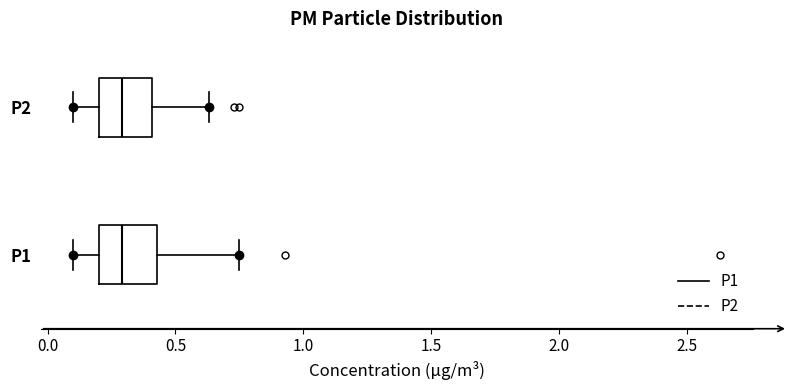

Reading bottom to top, transcribe this box plot: for each box, give where its median line is, the range the box spans, and where its two whiskers end, as read against the x-axis. The values are not printed on the chart, so give them approximately, as read against the axis.

P1: median 0.30, box 0.20 to 0.45, whiskers 0.10 to 0.75
P2: median 0.30, box 0.20 to 0.40, whiskers 0.10 to 0.65